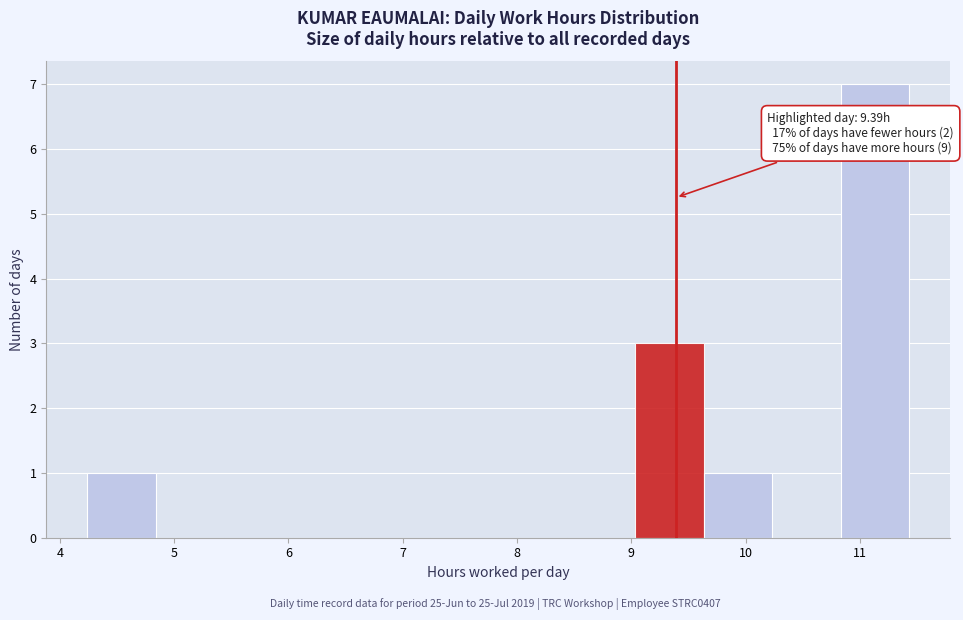

Over which range of the x-axis is the bar tallest?

10.8 to 11.4